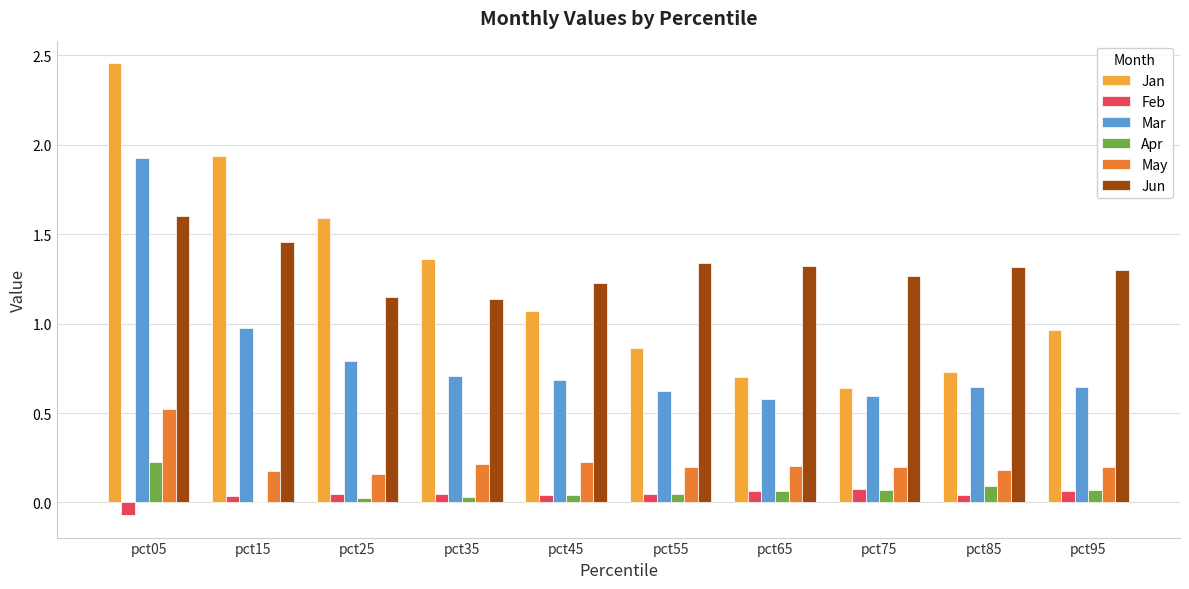

Which series has the largest range (max minus min)?

Jan